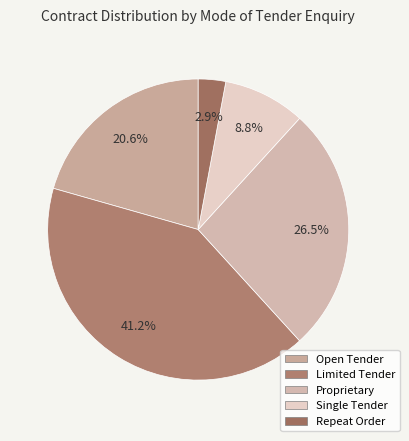

True or false: Proprietary accounts for 16% of the total.

False